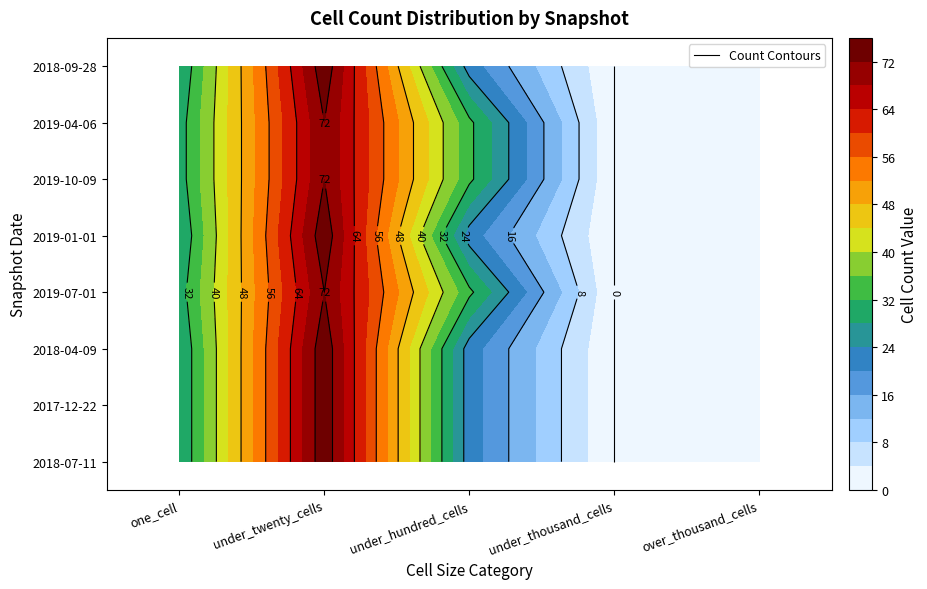

Rank the series by their maximum value, from highest to lowest.

2018-07-11, 2017-12-22, 2018-04-09, 2019-01-01, 2018-09-28, 2019-07-01, 2019-10-09, 2019-04-06